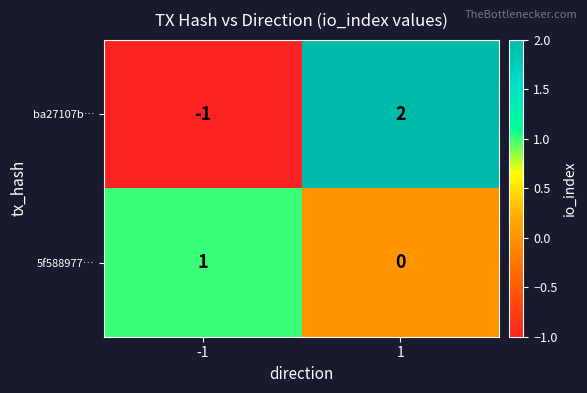

The 5f588977… series shows -1 at 1. True or false?

False